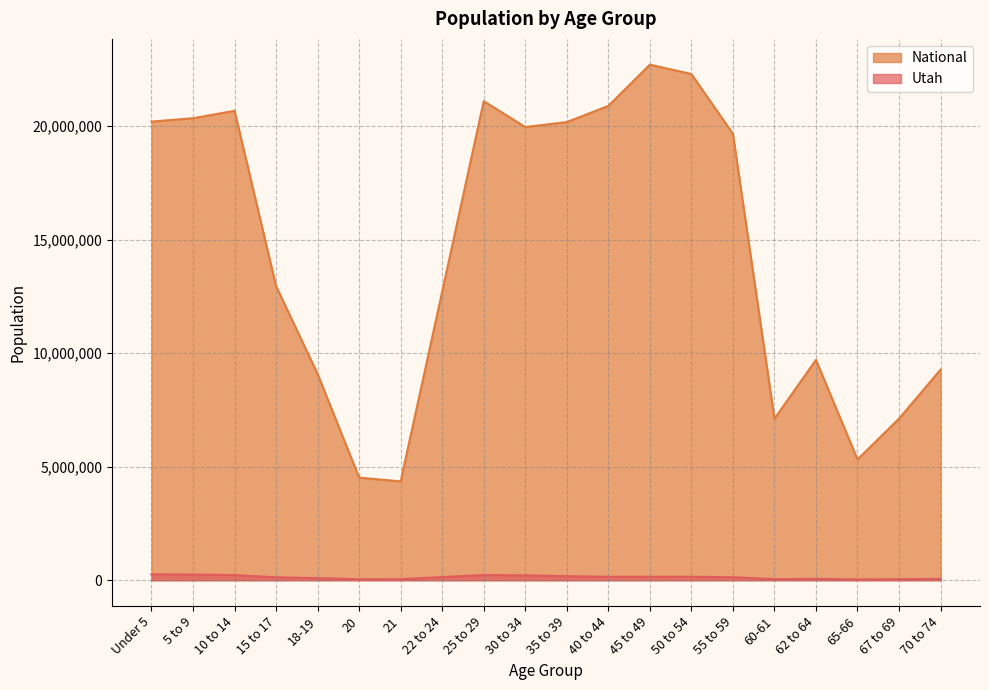

What is the label of the 10th point from the right?

35 to 39